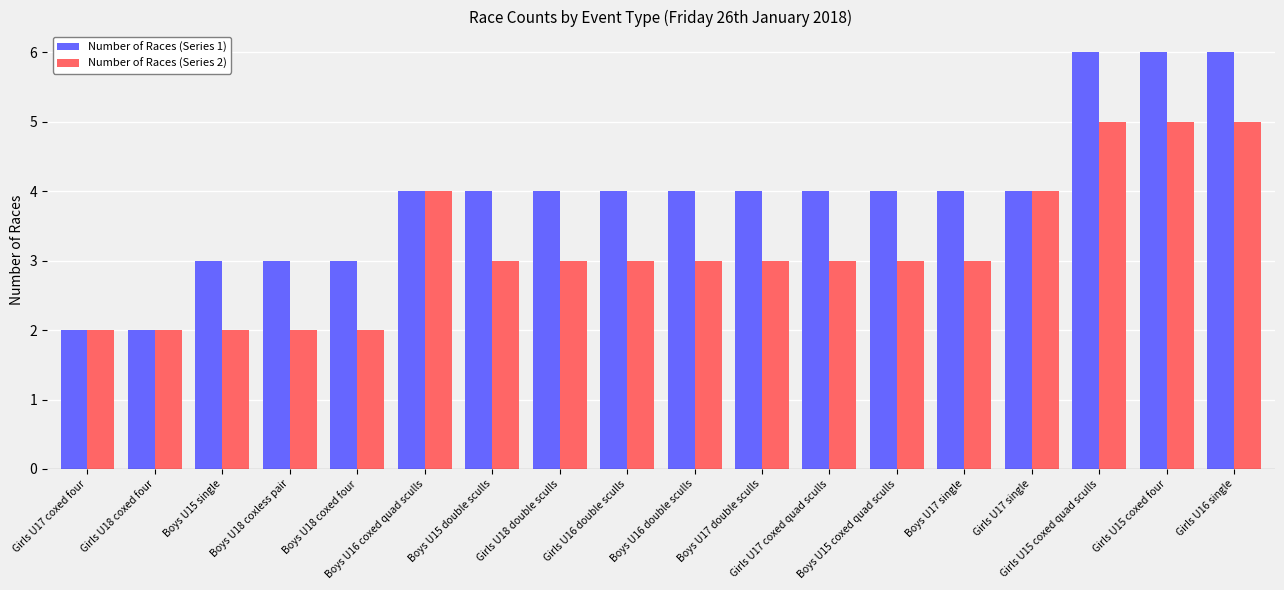

Reading left to right, what are all the values shown in this chart?

Number of Races (Series 1): Girls U17 coxed four=2	Girls U18 coxed four=2	Boys U15 single=3	Boys U18 coxless pair=3	Boys U18 coxed four=3	Boys U16 coxed quad sculls=4	Boys U15 double sculls=4	Girls U18 double sculls=4	Girls U16 double sculls=4	Boys U16 double sculls=4	Boys U17 double sculls=4	Girls U17 coxed quad sculls=4	Boys U15 coxed quad sculls=4	Boys U17 single=4	Girls U17 single=4	Girls U15 coxed quad sculls=6	Girls U15 coxed four=6	Girls U16 single=6
Number of Races (Series 2): Girls U17 coxed four=2	Girls U18 coxed four=2	Boys U15 single=2	Boys U18 coxless pair=2	Boys U18 coxed four=2	Boys U16 coxed quad sculls=4	Boys U15 double sculls=3	Girls U18 double sculls=3	Girls U16 double sculls=3	Boys U16 double sculls=3	Boys U17 double sculls=3	Girls U17 coxed quad sculls=3	Boys U15 coxed quad sculls=3	Boys U17 single=3	Girls U17 single=4	Girls U15 coxed quad sculls=5	Girls U15 coxed four=5	Girls U16 single=5